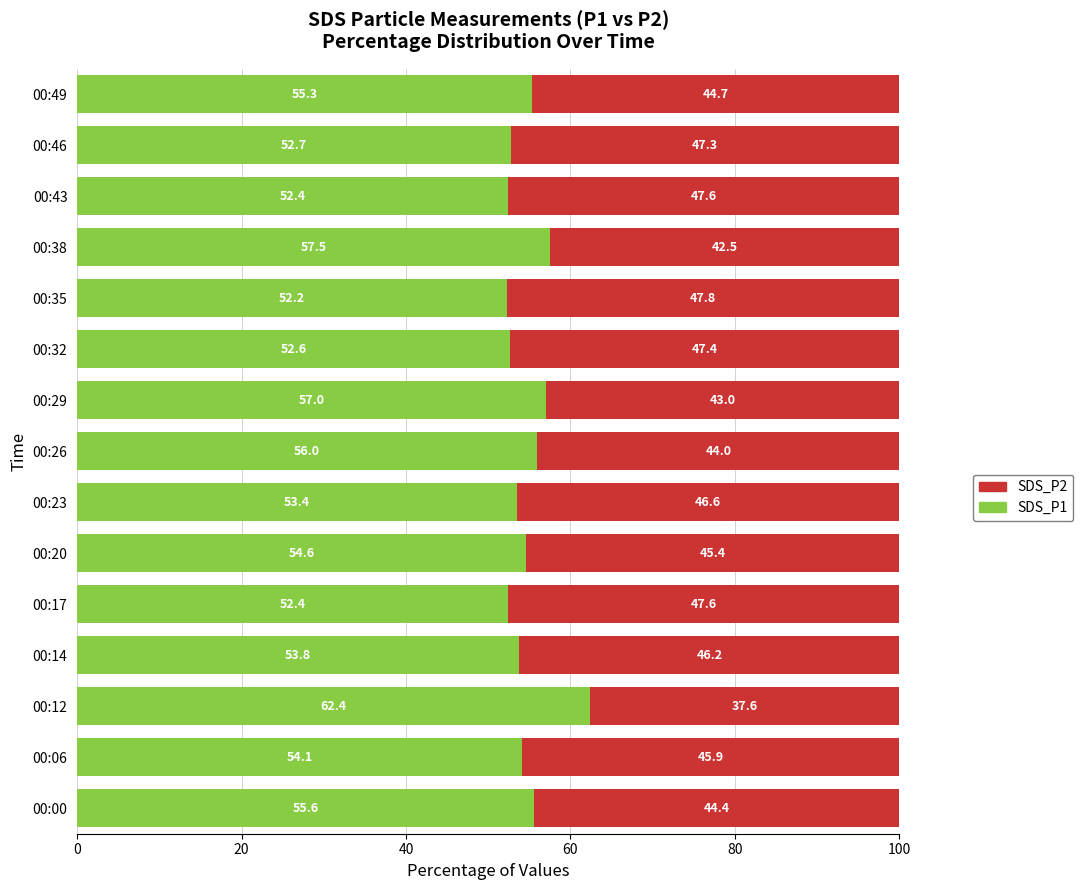

What is the average value of the SDS_P1 series?

54.8